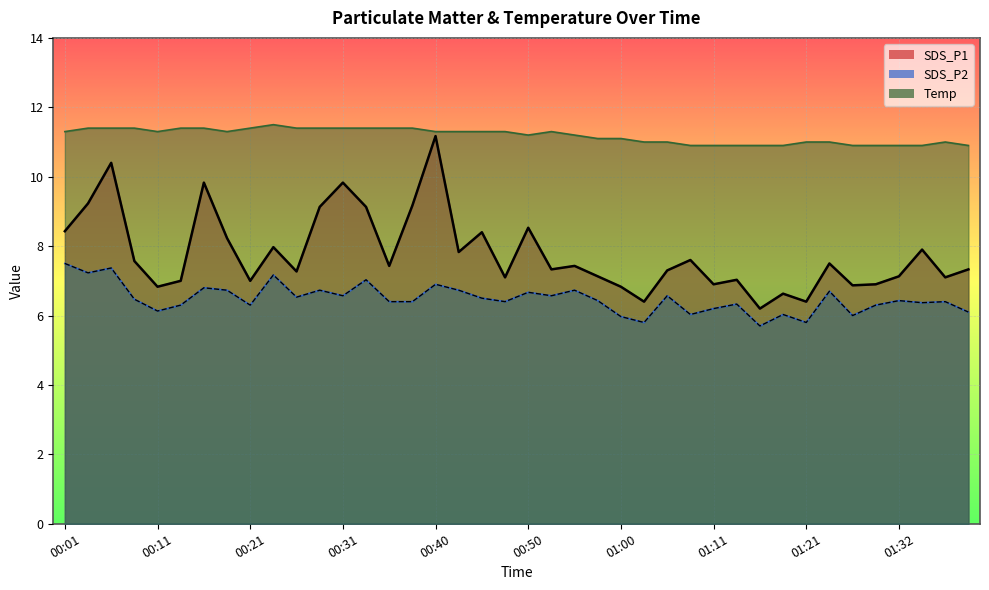

Rank the series by their average value, from lowest to highest.

SDS_P2, SDS_P1, Temp